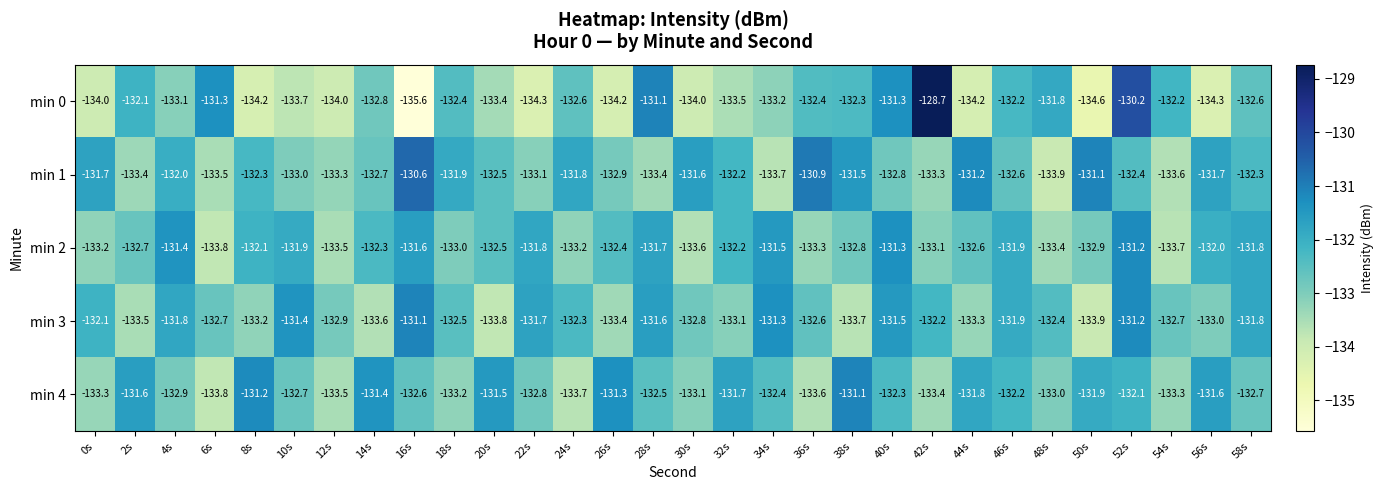

What is the sum of all min 0 values?

-3986.3